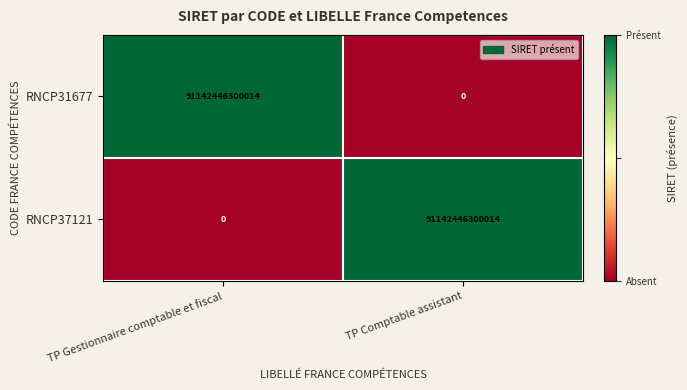

Which category has the highest value in the RNCP37121 series?

TP Comptable assistant